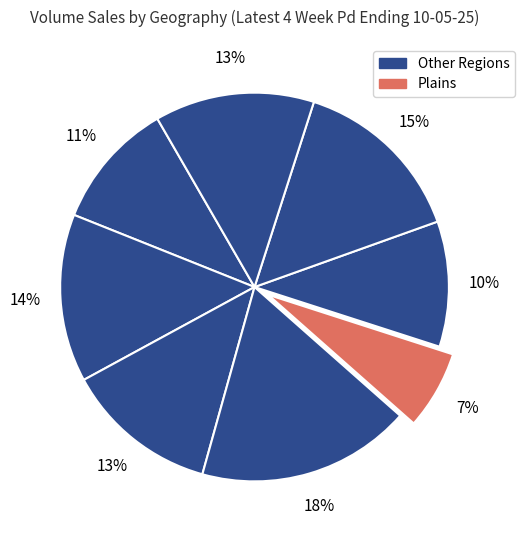

How many segments does this pie chart have?

8